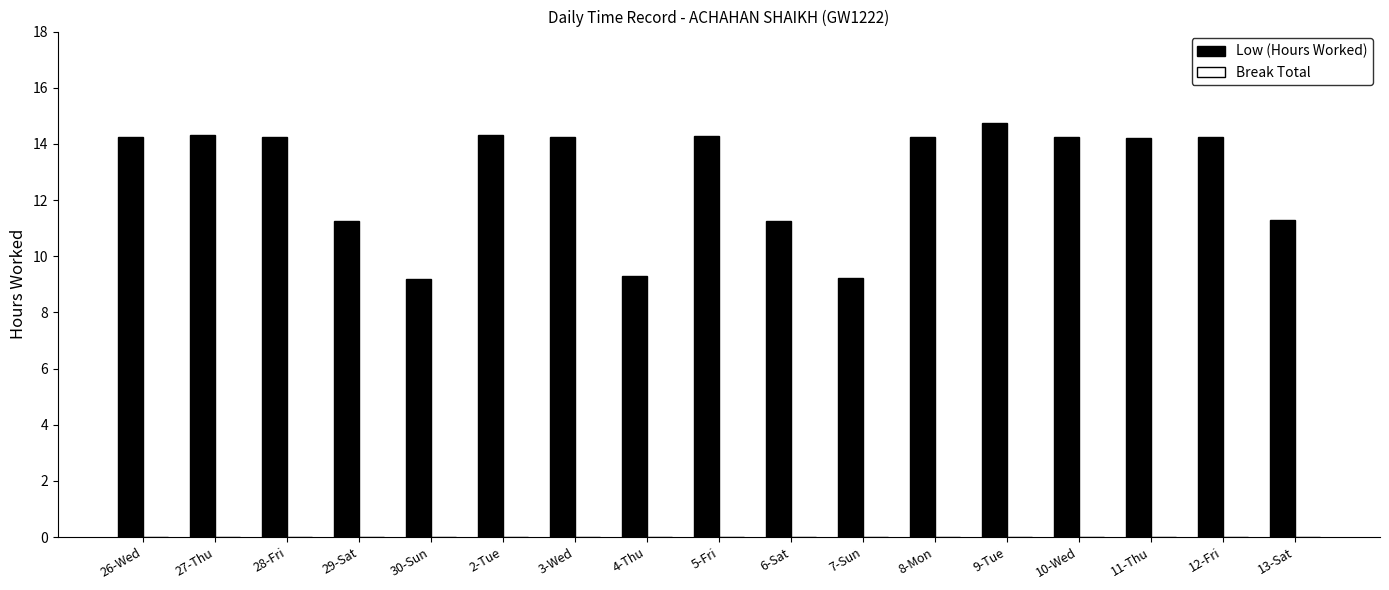

Approximately how many times larger is the value at 7-Sun compared to 26-Wed?

0.6